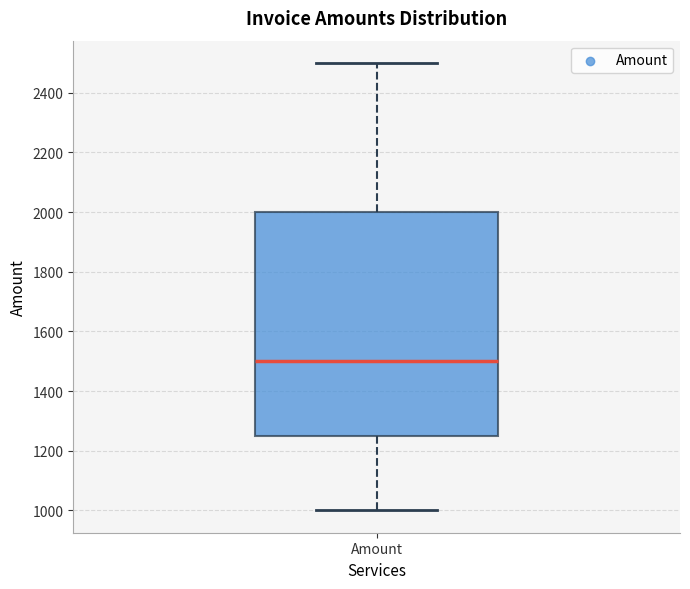

Where does the median line of the box for Amount sit on the y-axis? The values are not printed on the chart, so give them approximately, as read against the axis.

1500